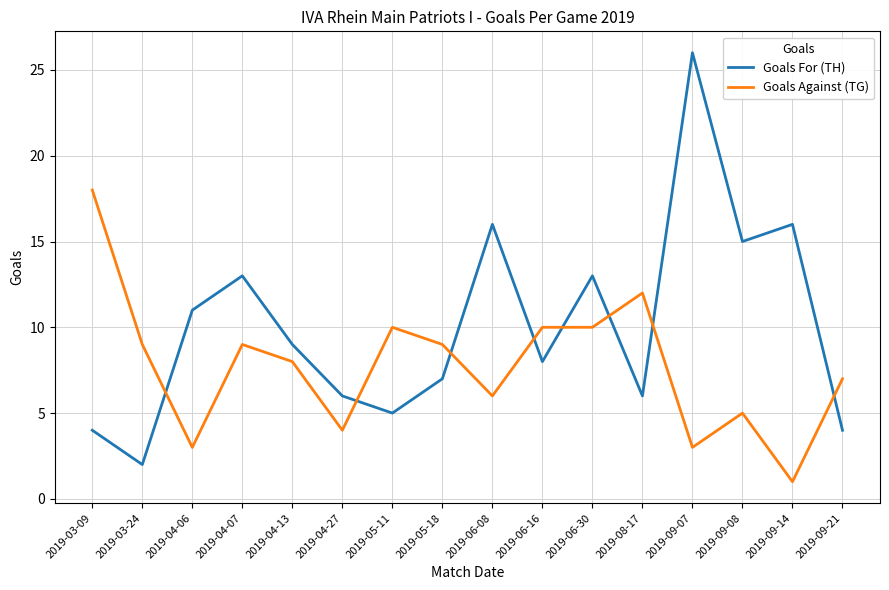

What is the average value of the Goals Against (TG) series?

8